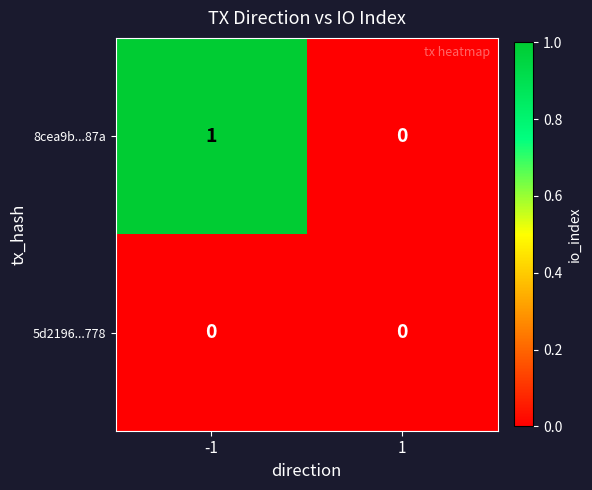

The 8cea9b...87a series shows 0 at 1. True or false?

True